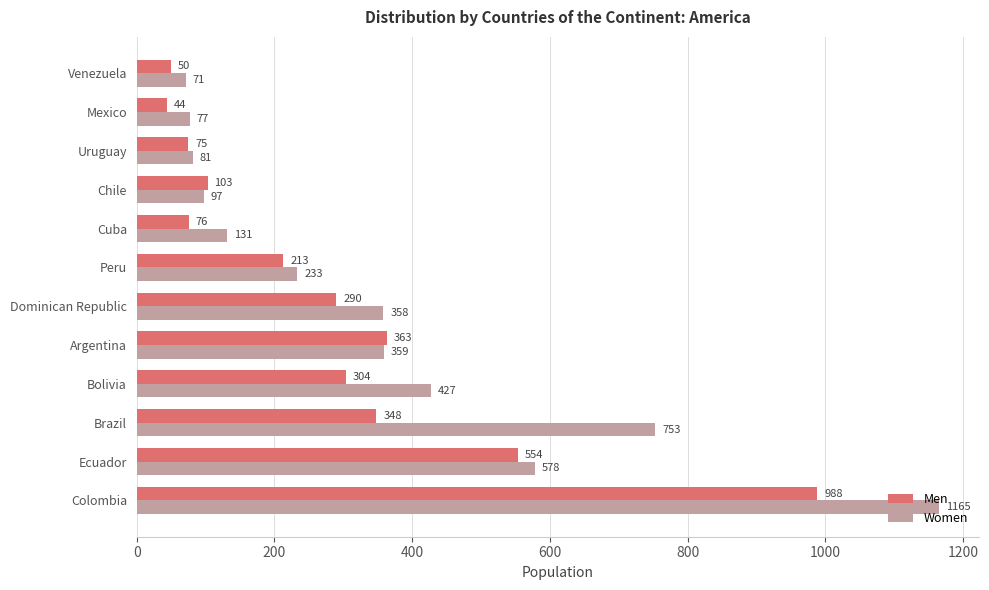

Which series has the largest total across all categories?

Women